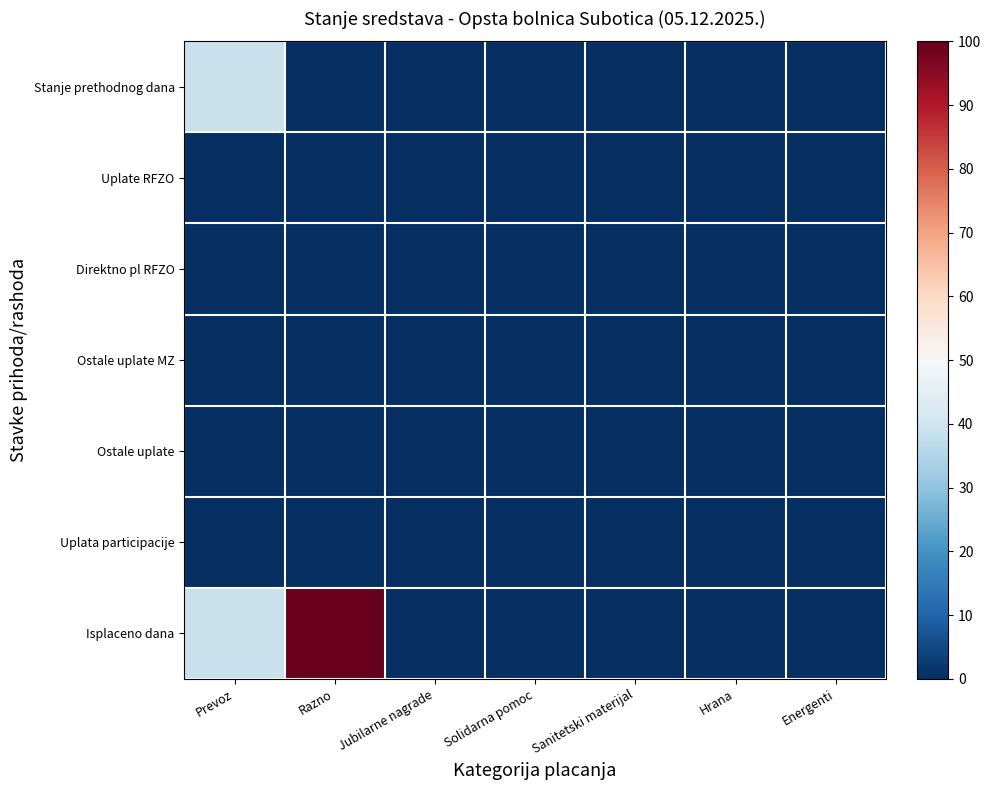

List the series in order of their peak value, lowest first.

Uplate RFZO, Direktno pl RFZO, Ostale uplate MZ, Ostale uplate, Uplata participacije, Stanje prethodnog dana, Isplaceno dana